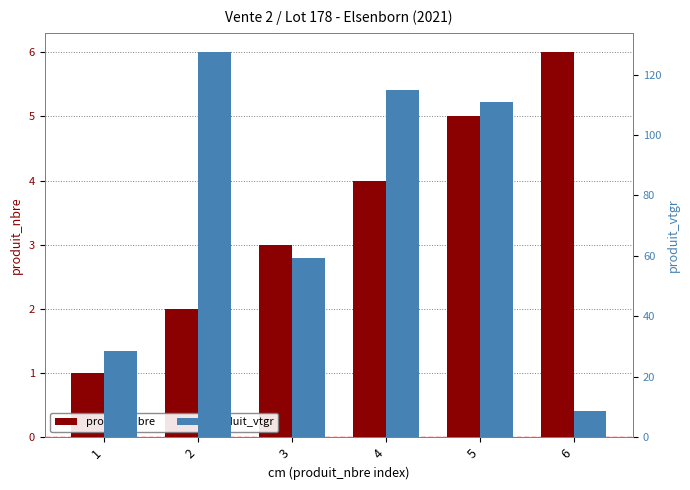

What is the average value of the produit_nbre series?

3.5